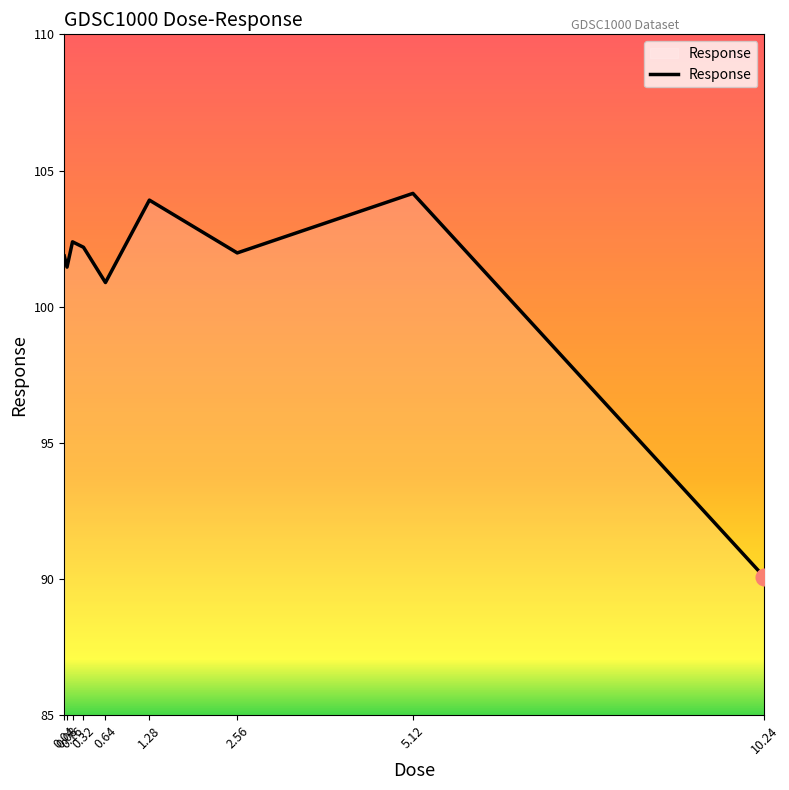

How many categories are shown in the chart?

9